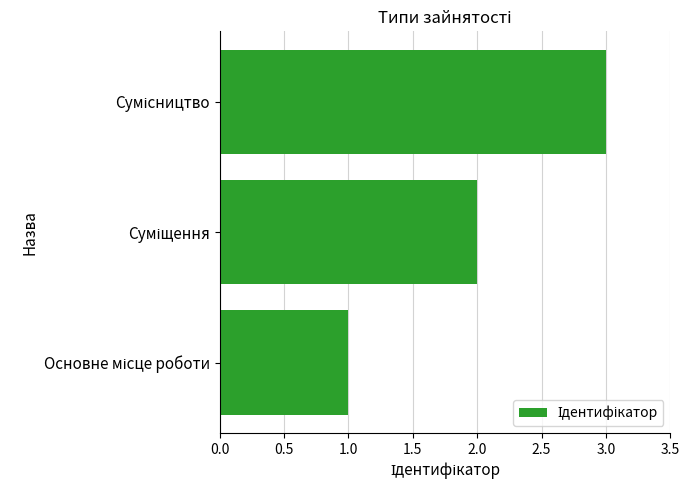

What is the sum of all values?

6